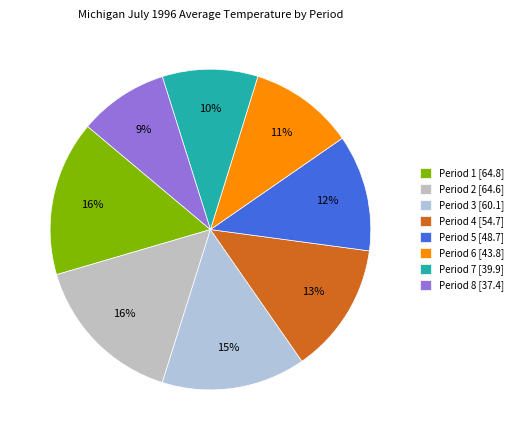

To the nearest percent, what is the average slice percentage?

12%